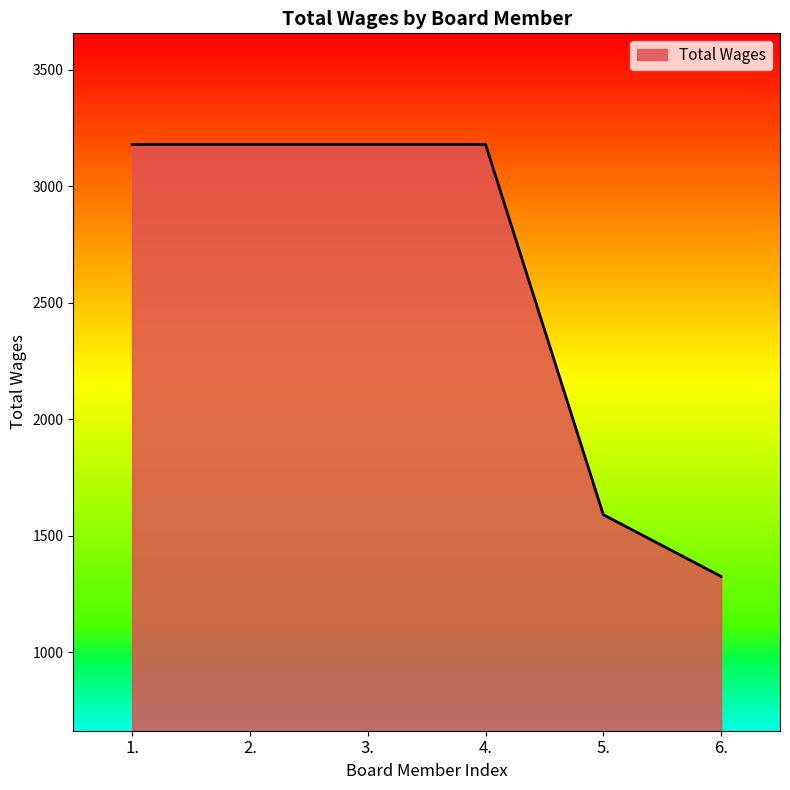

Which has a higher value, 2. or 5.?

2.